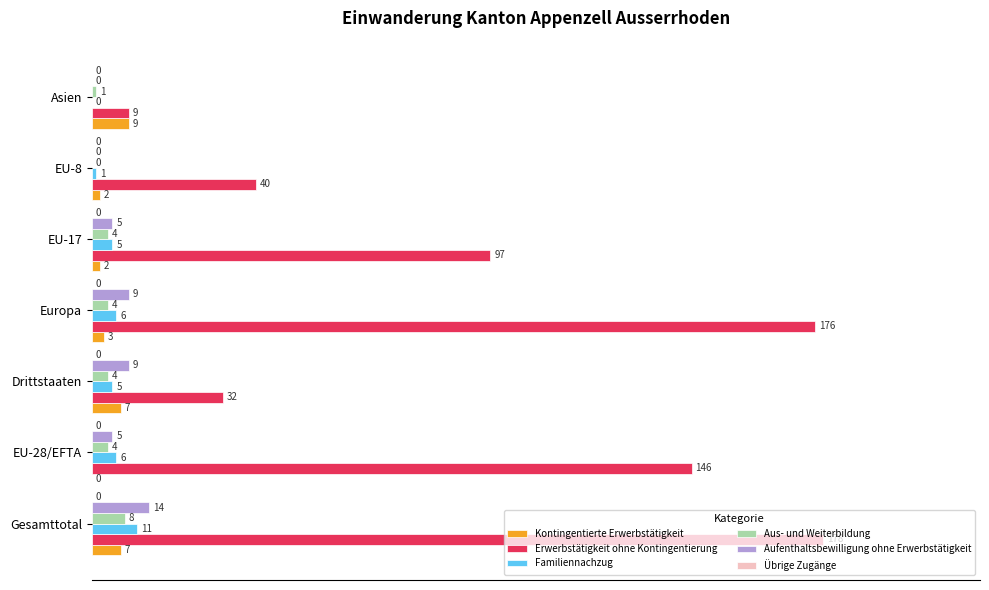

What are all the series names shown in the legend?

Kontingentierte Erwerbstätigkeit, Erwerbstätigkeit ohne Kontingentierung, Familiennachzug, Aus- und Weiterbildung, Aufenthaltsbewilligung ohne Erwerbstätigkeit, Übrige Zugänge